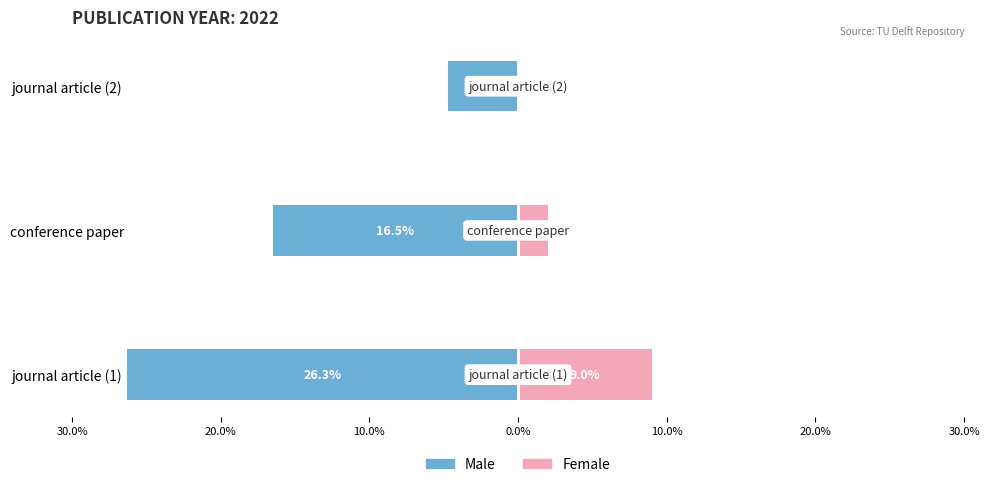

Are the bars grouped side by side (vs. stacked)?

Yes